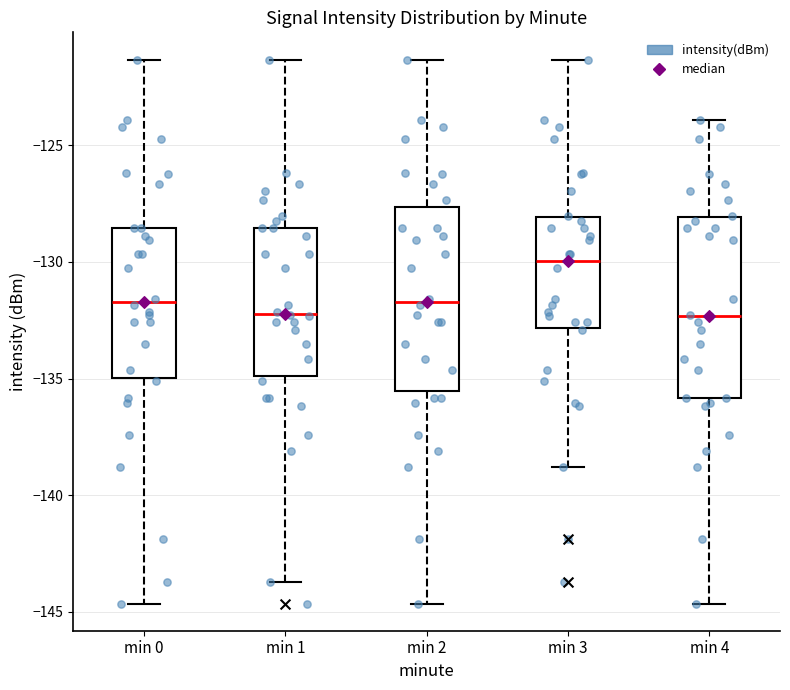

Reading left to right, transcribe this box plot: for each box, give where its median line is, the range the box spans, and where its two whiskers end, as read against the y-axis. The values are not printed on the chart, so give them approximately, as read against the axis.

min 0: median -131.5, box -135.0 to -128.5, whiskers -144.5 to -121.5
min 1: median -132.0, box -135.0 to -128.5, whiskers -143.5 to -121.5
min 2: median -131.5, box -135.5 to -127.5, whiskers -144.5 to -121.5
min 3: median -130.0, box -133.0 to -128.0, whiskers -139.0 to -121.5
min 4: median -132.5, box -136.0 to -128.0, whiskers -144.5 to -124.0